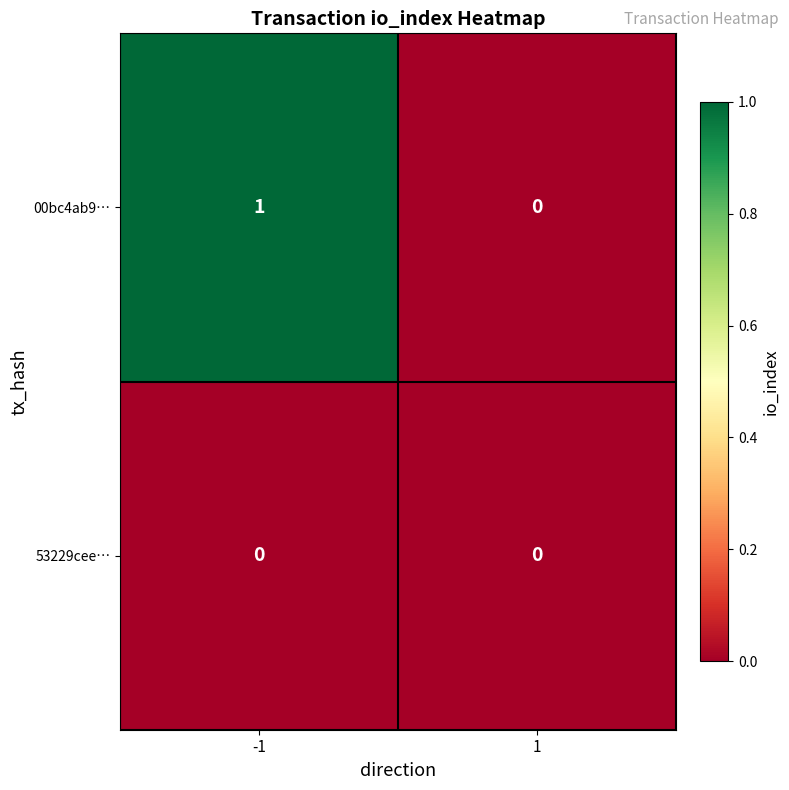

Which series has the widest spread of values?

00bc4ab9…